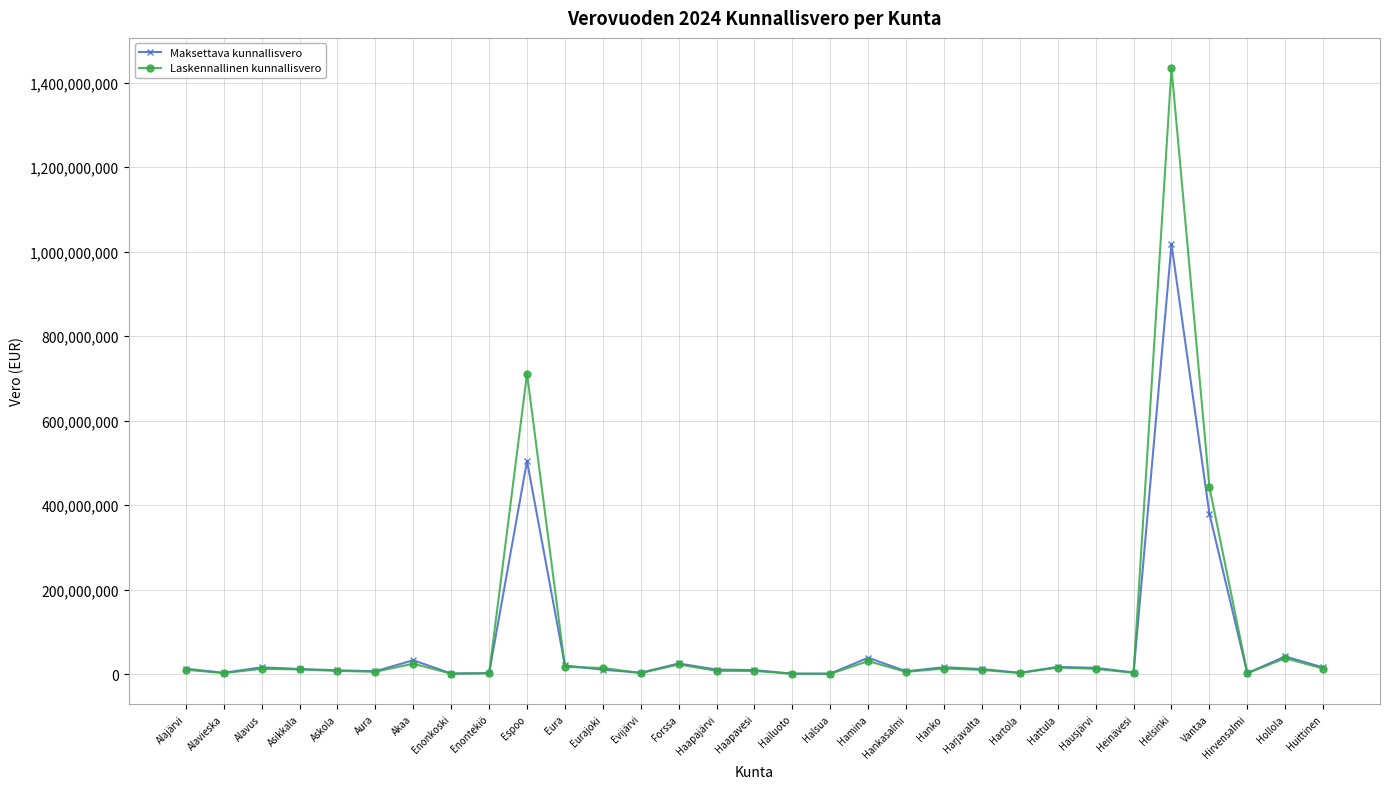

How many lines are shown in the chart?

2